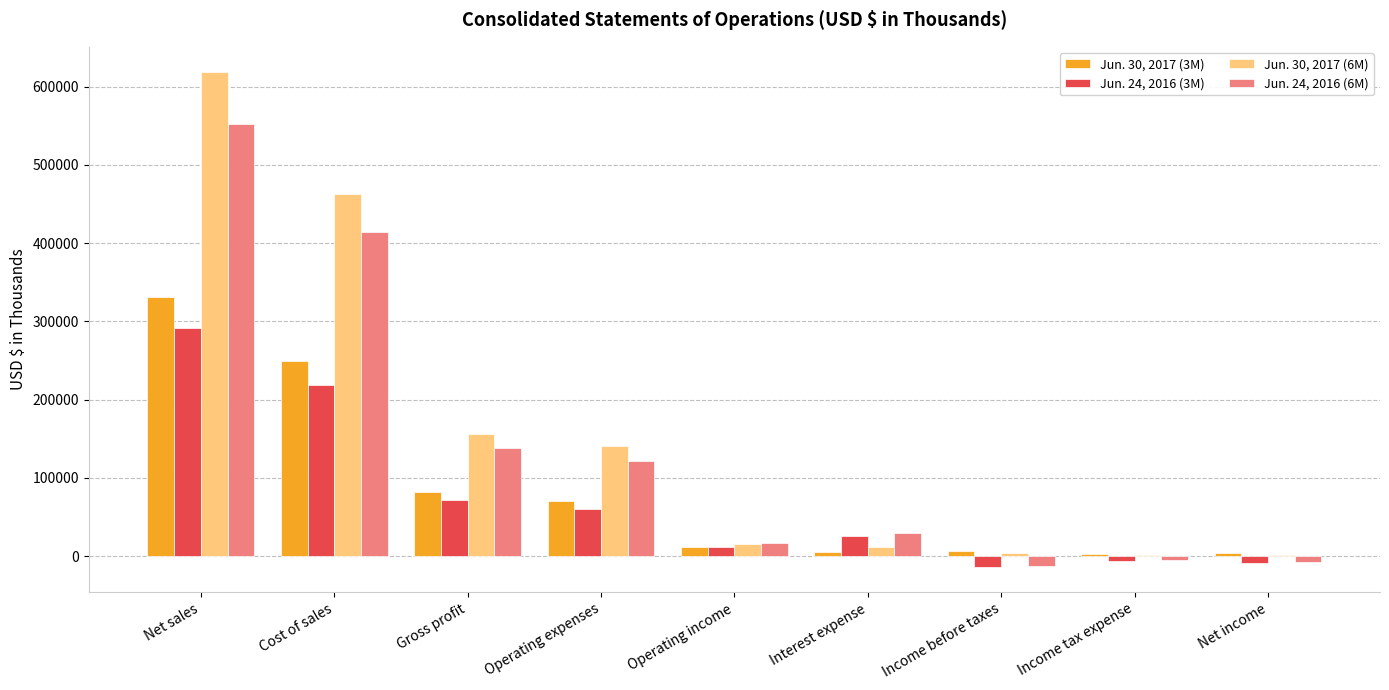

Which series has the largest range (max minus min)?

Jun. 30, 2017 (6M)